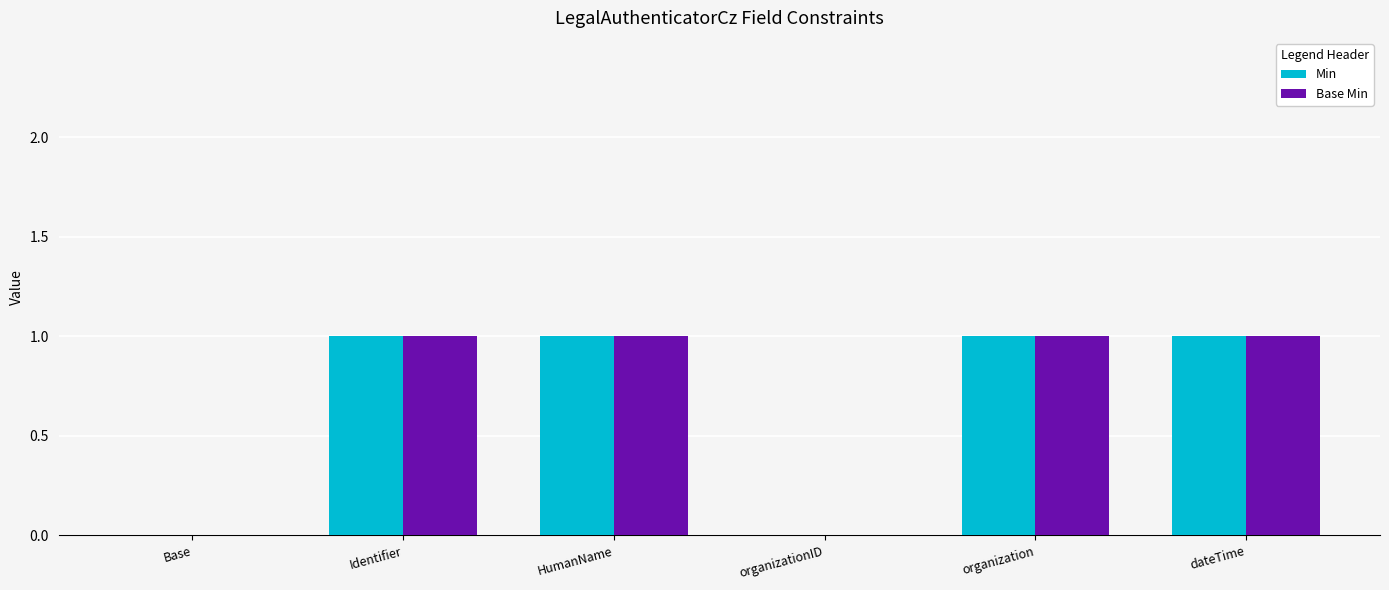

How many groups of bars are there?

6